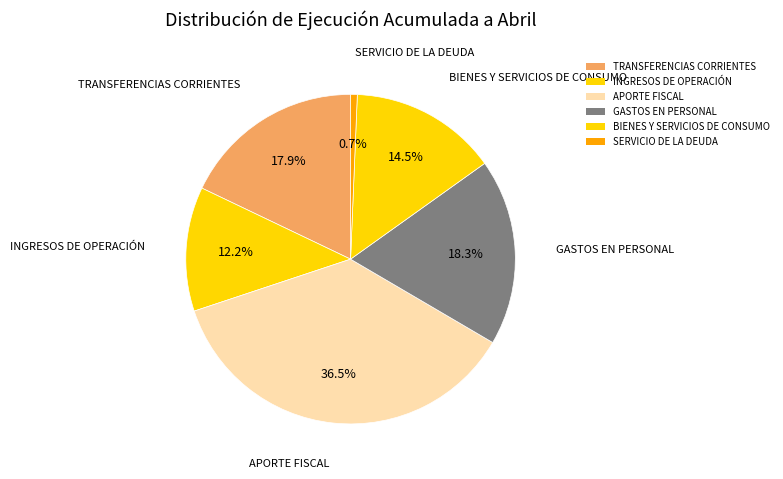

Count the number of slices in the pie.

6